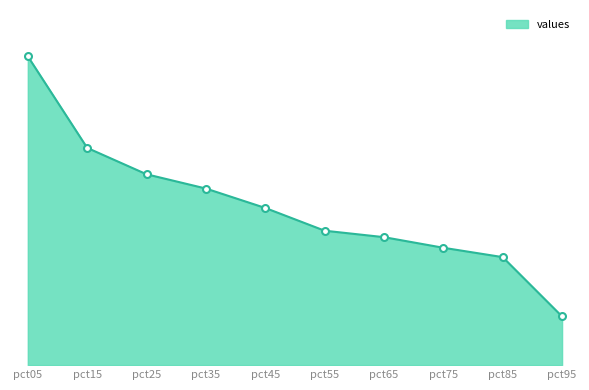

What is the average value?

3.1